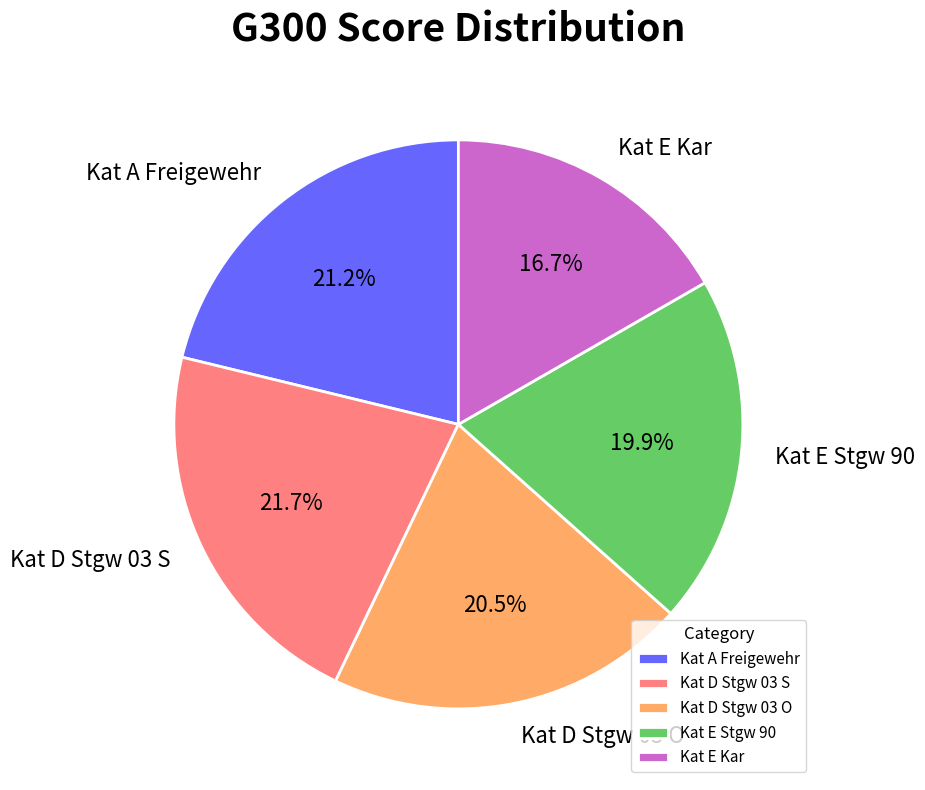

Which has a higher value, Kat E Kar or Kat A Freigewehr?

Kat A Freigewehr